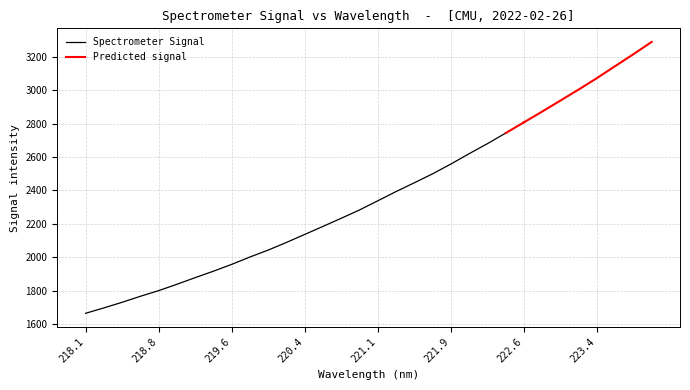

Which label corresponds to the largest value in the chart?

223.9802